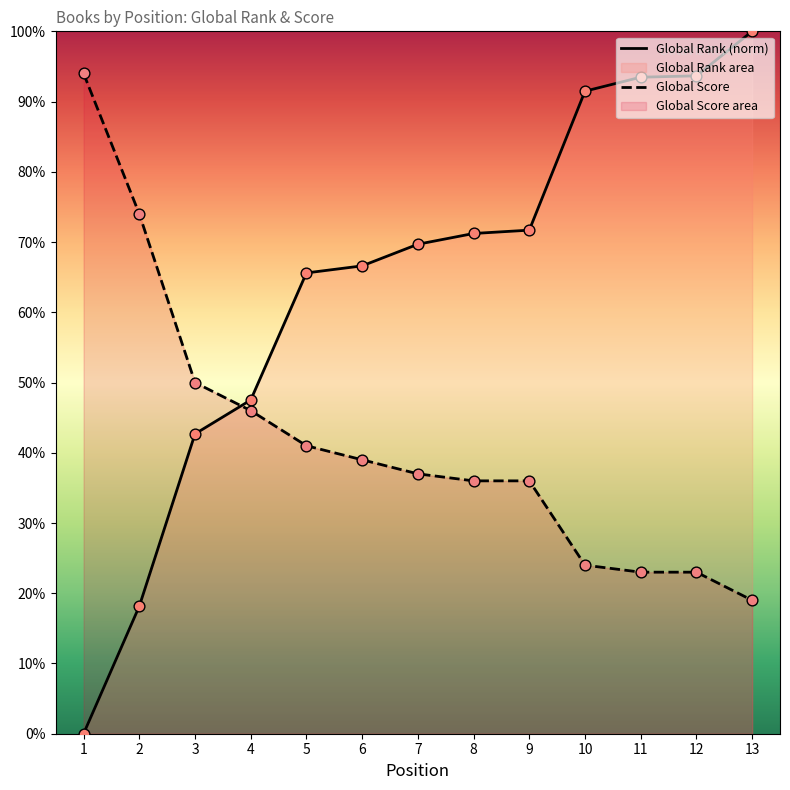

What are all the series names shown in the legend?

Global Rank, Global Score